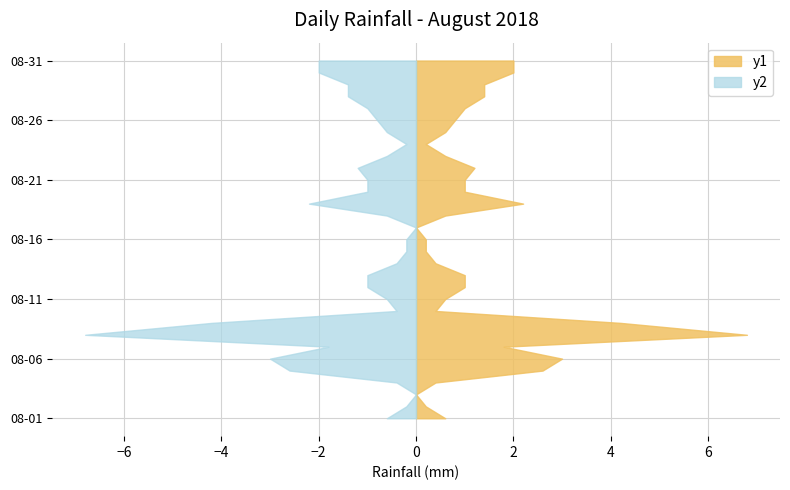

Reading left to right, extract all data points from this chart.

0.6	0.2	0.0	0.4	2.6	3.0	1.8	6.8	4.2	0.4	0.6	1.0	1.0	0.4	0.2	0.2	0.0	0.6	2.2	1.0	1.0	1.2	0.6	0.2	0.6	0.8	1.0	1.4	1.4	2.0	2.0